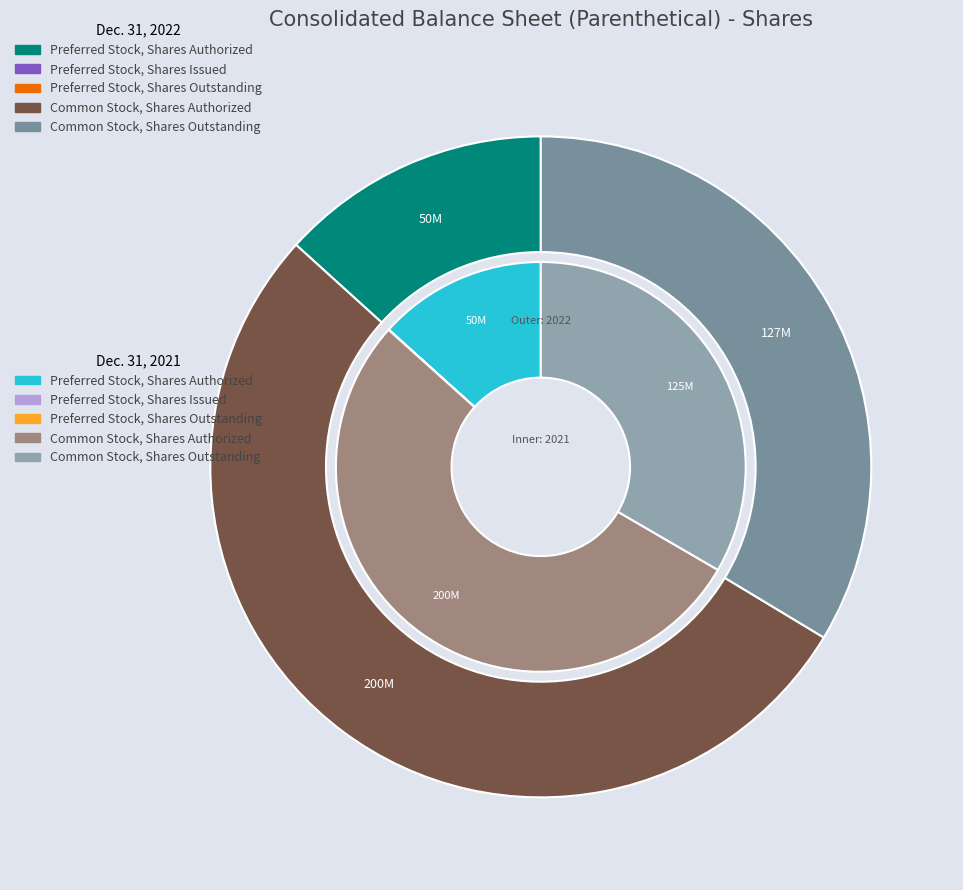

How many segments does this pie chart have?

5